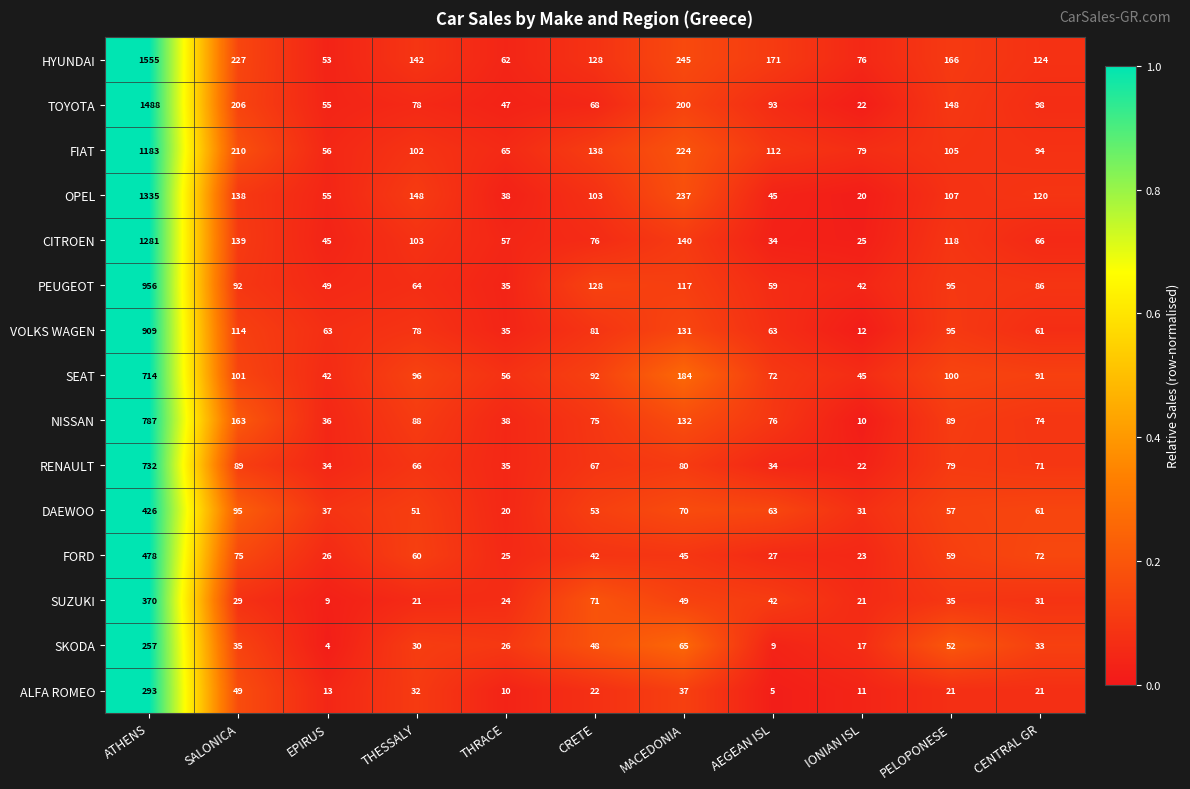

Which label corresponds to the smallest value in the chart?

EPIRUS